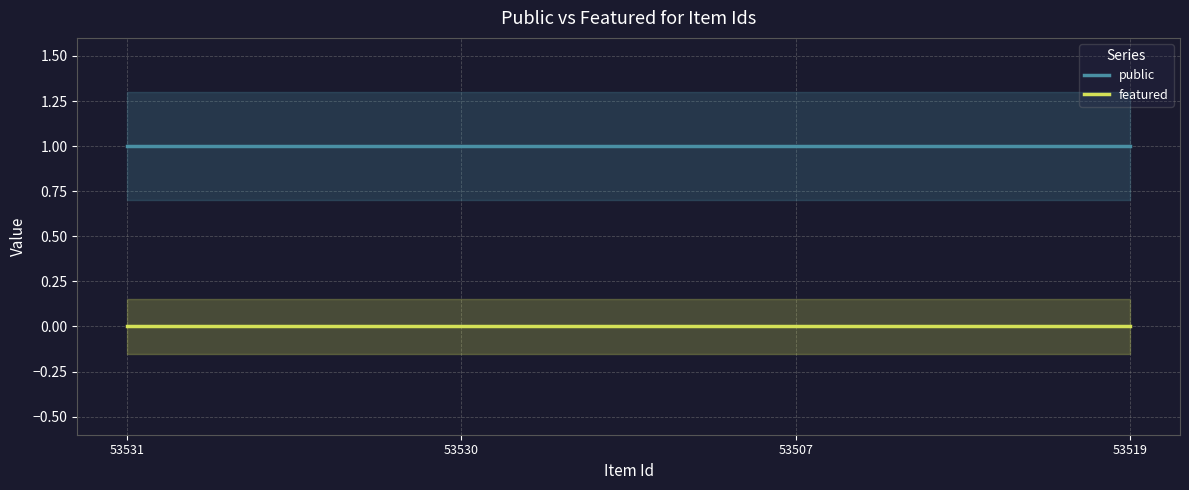

Reading left to right, list all the values displayed in this chart.

public: 1	1	1	1
featured: 0	0	0	0